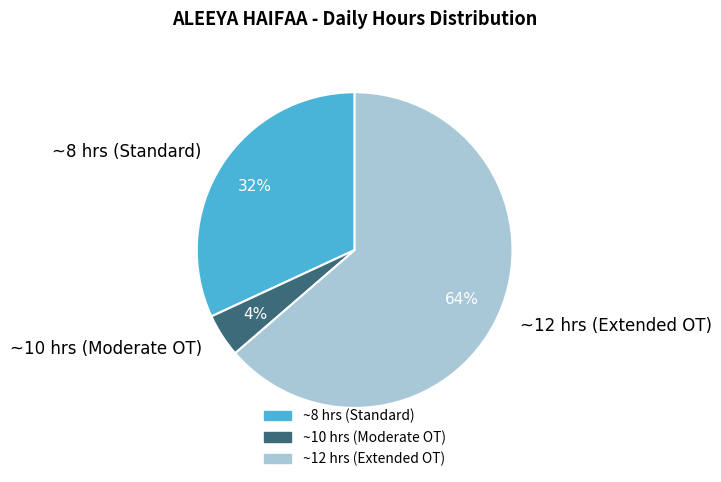

Do ~12 hrs (Extended OT) and ~10 hrs (Moderate OT) together represent more than half of the pie?

Yes